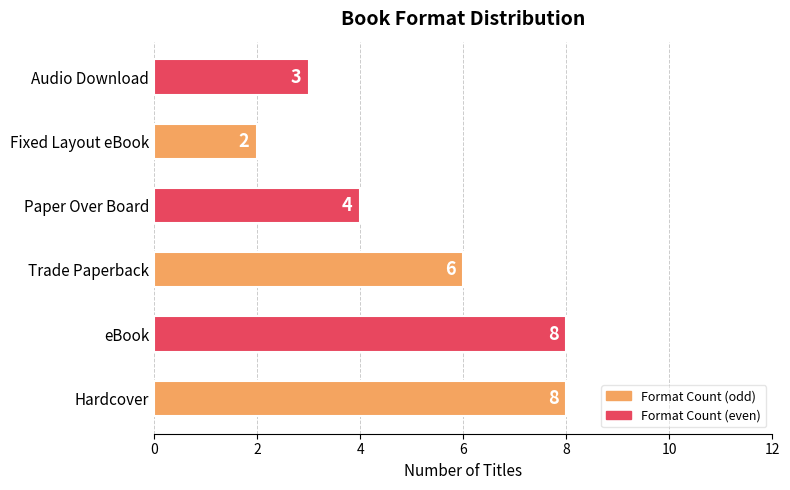

Between Trade Paperback and Hardcover, which is larger?

Hardcover